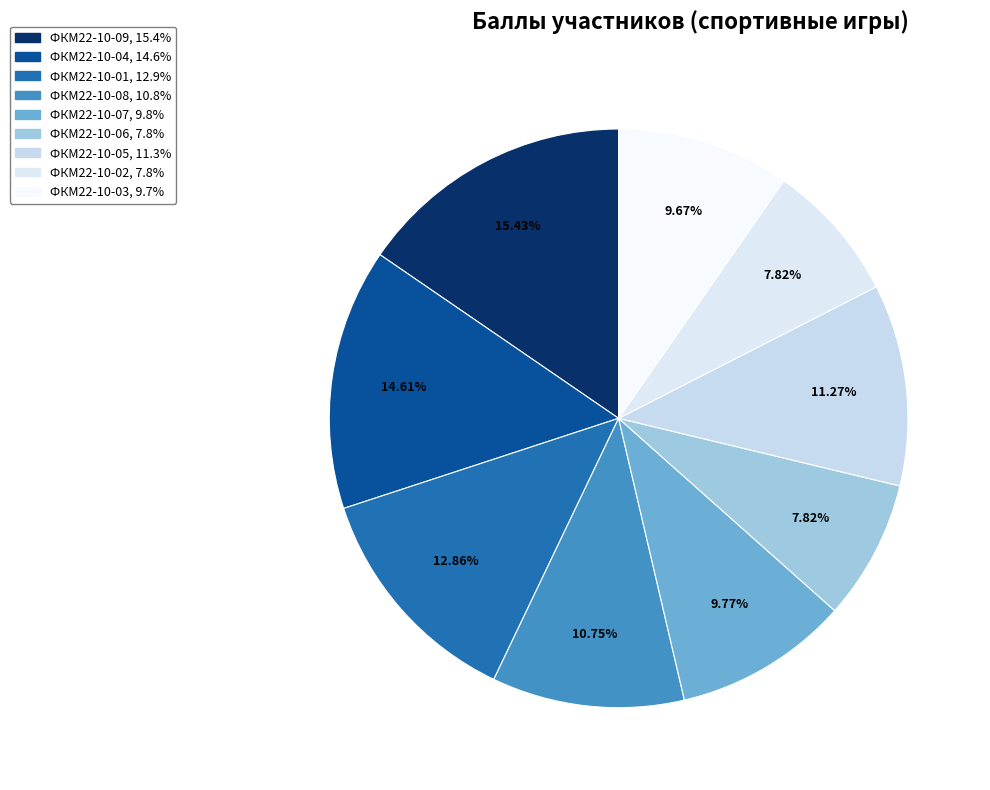

What portion of the pie excludes ФКМ22-10-02?

92.2%